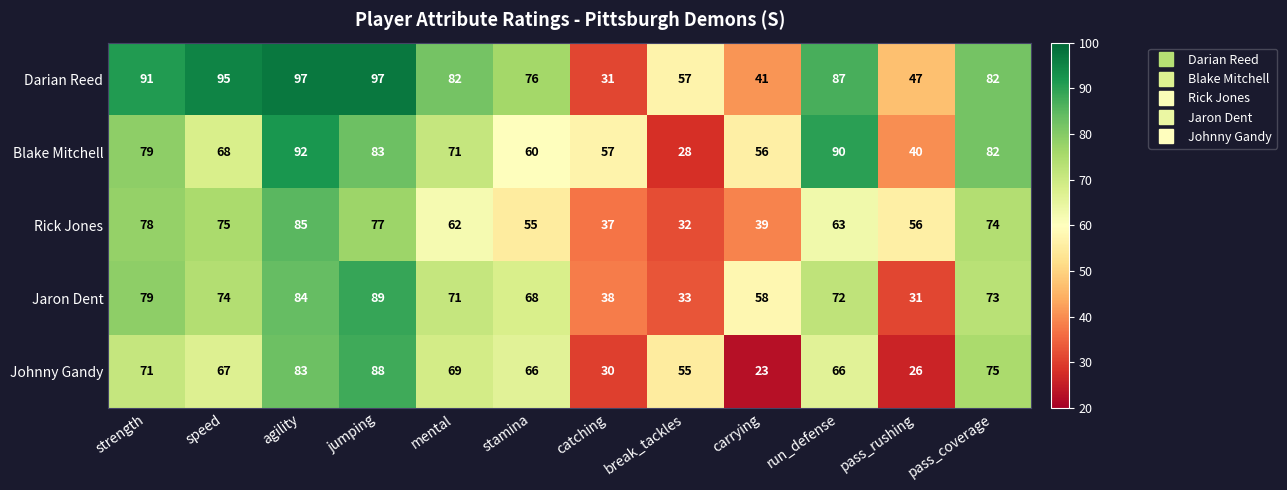

Which series has the widest spread of values?

Darian Reed